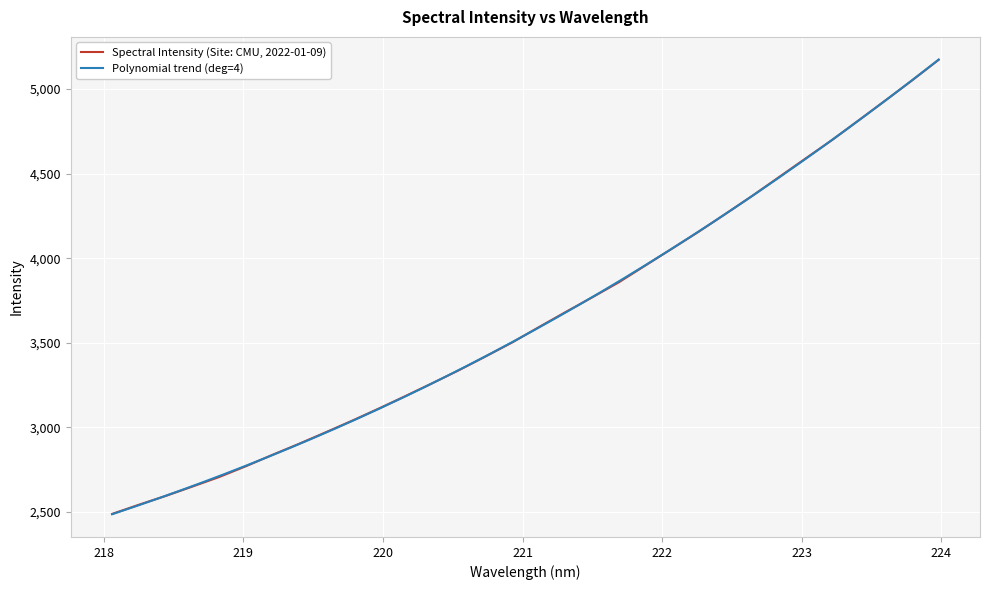

What position from the left is 221.1174?

17